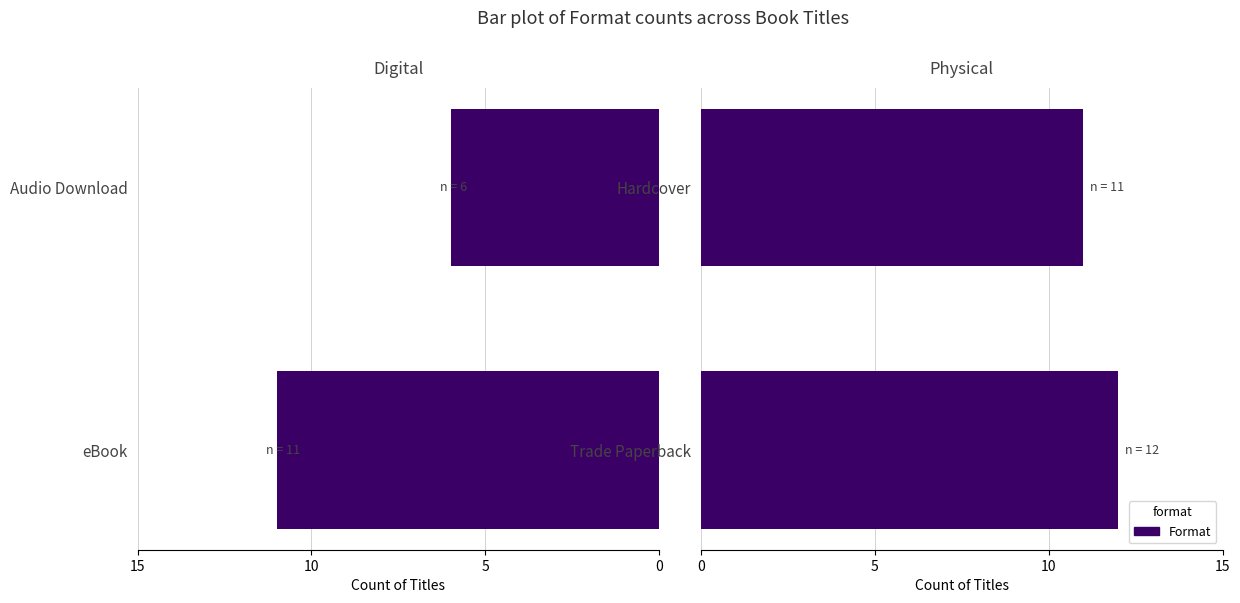

How many distinct data groups are displayed?

2